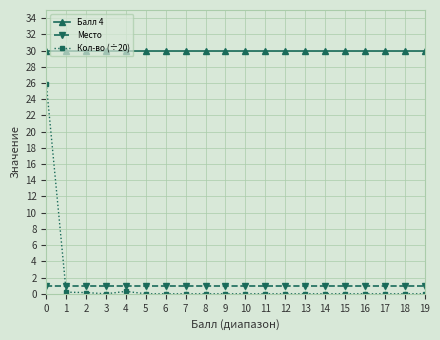

Which series has the largest range (max minus min)?

Кол-во (÷20)